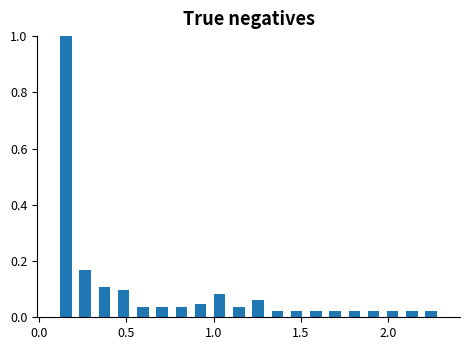

Around what value on the x-axis is the tallest bar? Give the approximate position of its centre, as read against the axis.

0.15